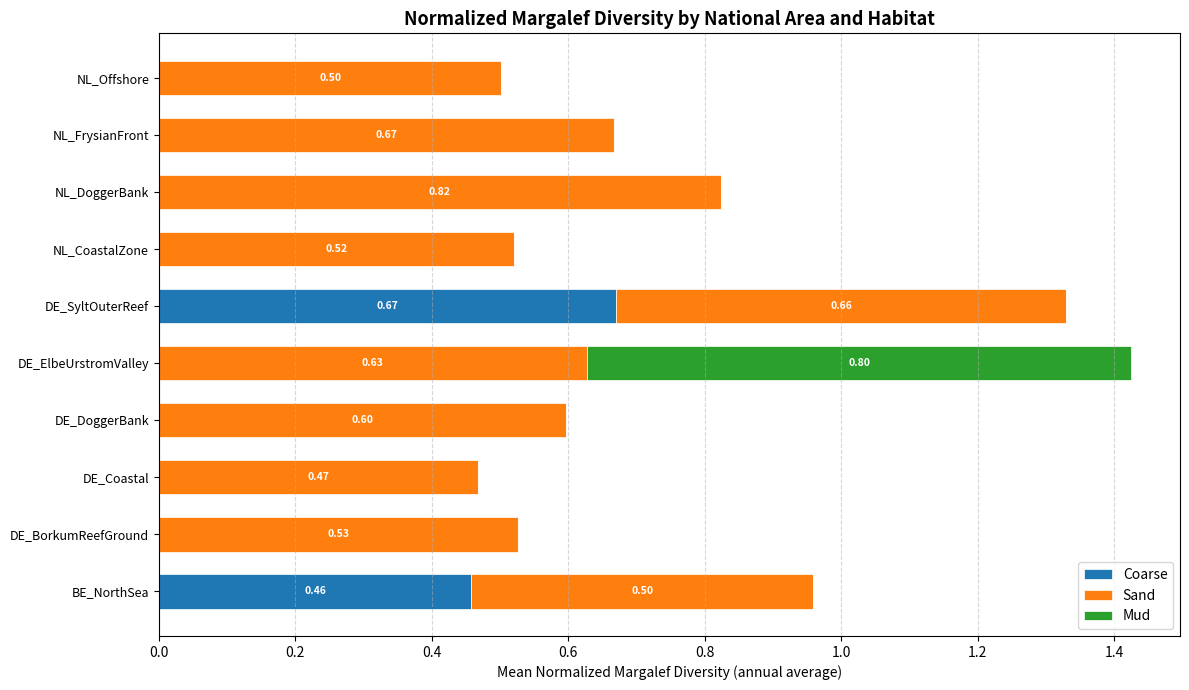

What is the total value across all series at DE_ElbeUrstromValley?

1.4